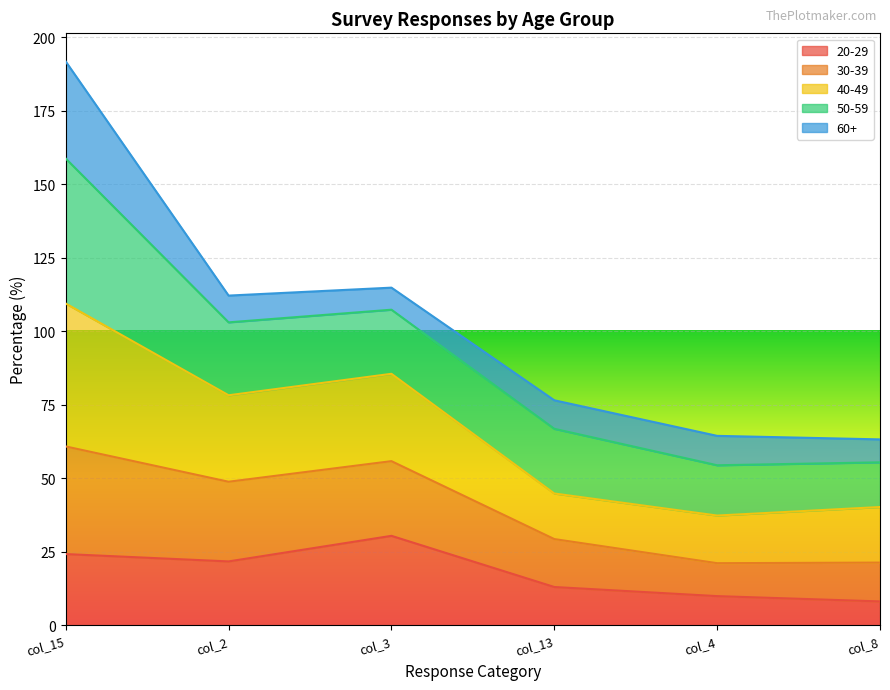

True or false: 40-49 has a value of 96.5 at col_8.

False